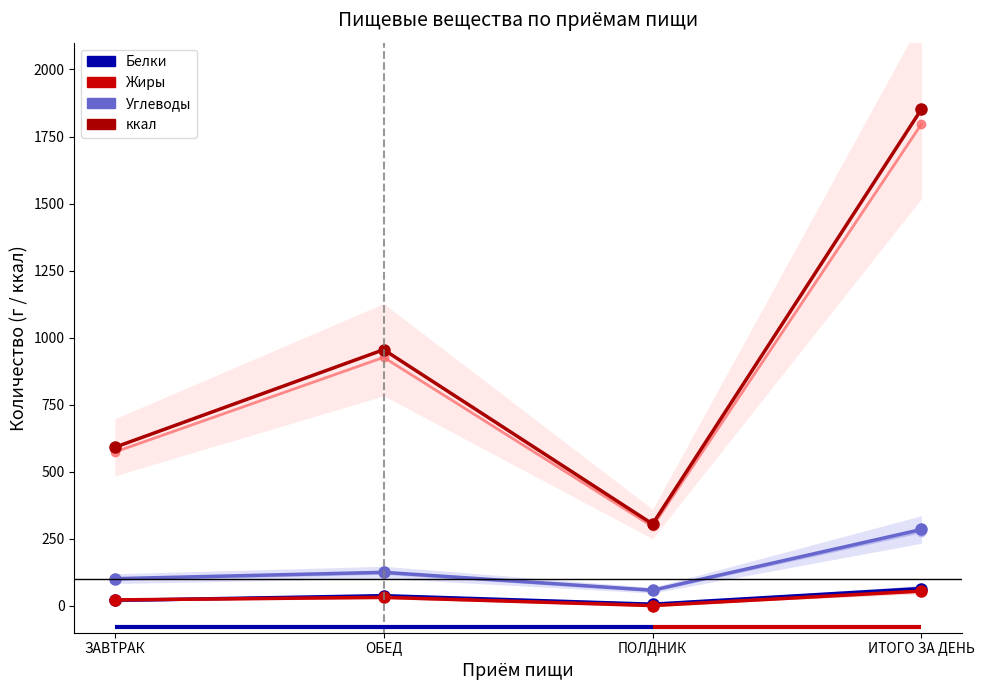

List the labels in order of Белки value, smallest first.

ПОЛДНИК, ЗАВТРАК, ОБЕД, ИТОГО ЗА ДЕНЬ